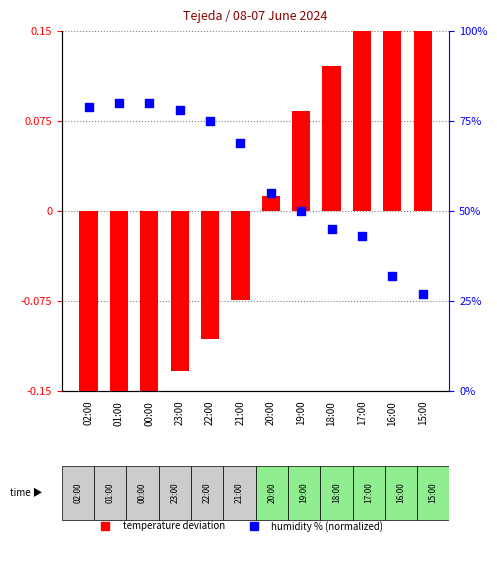

Which series has the largest total across all categories?

Humidity %